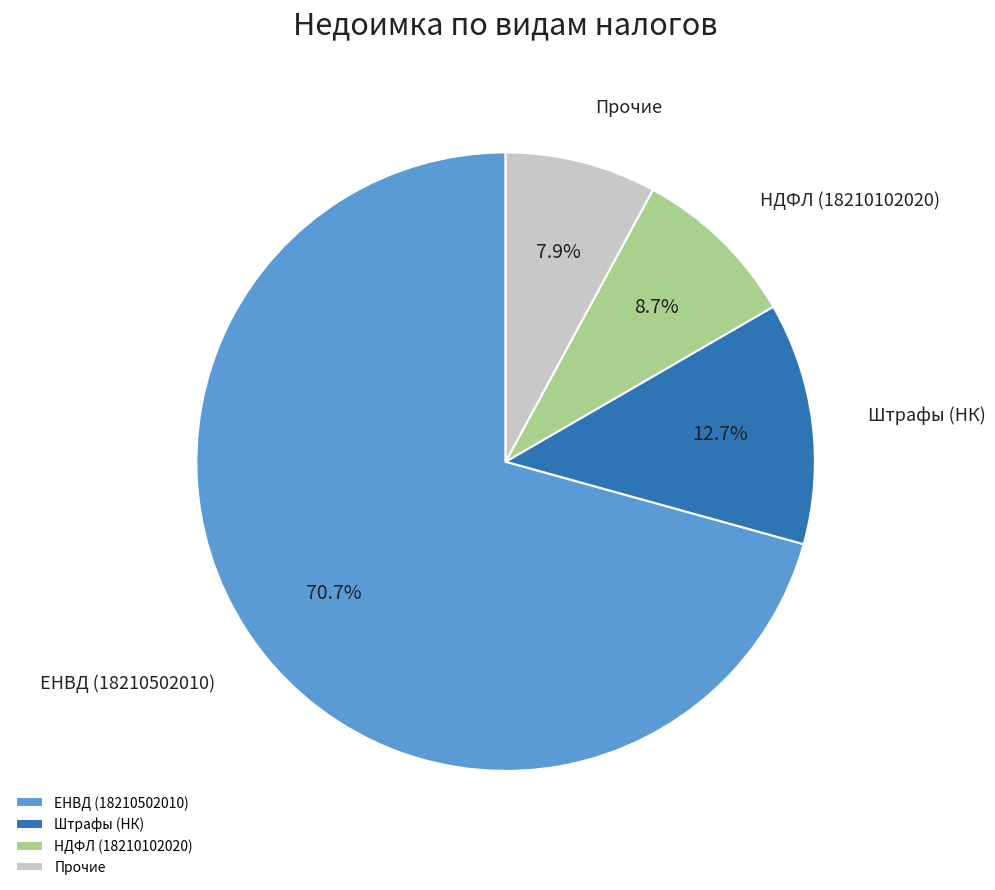

Which category has the smallest portion of the pie?

Прочие